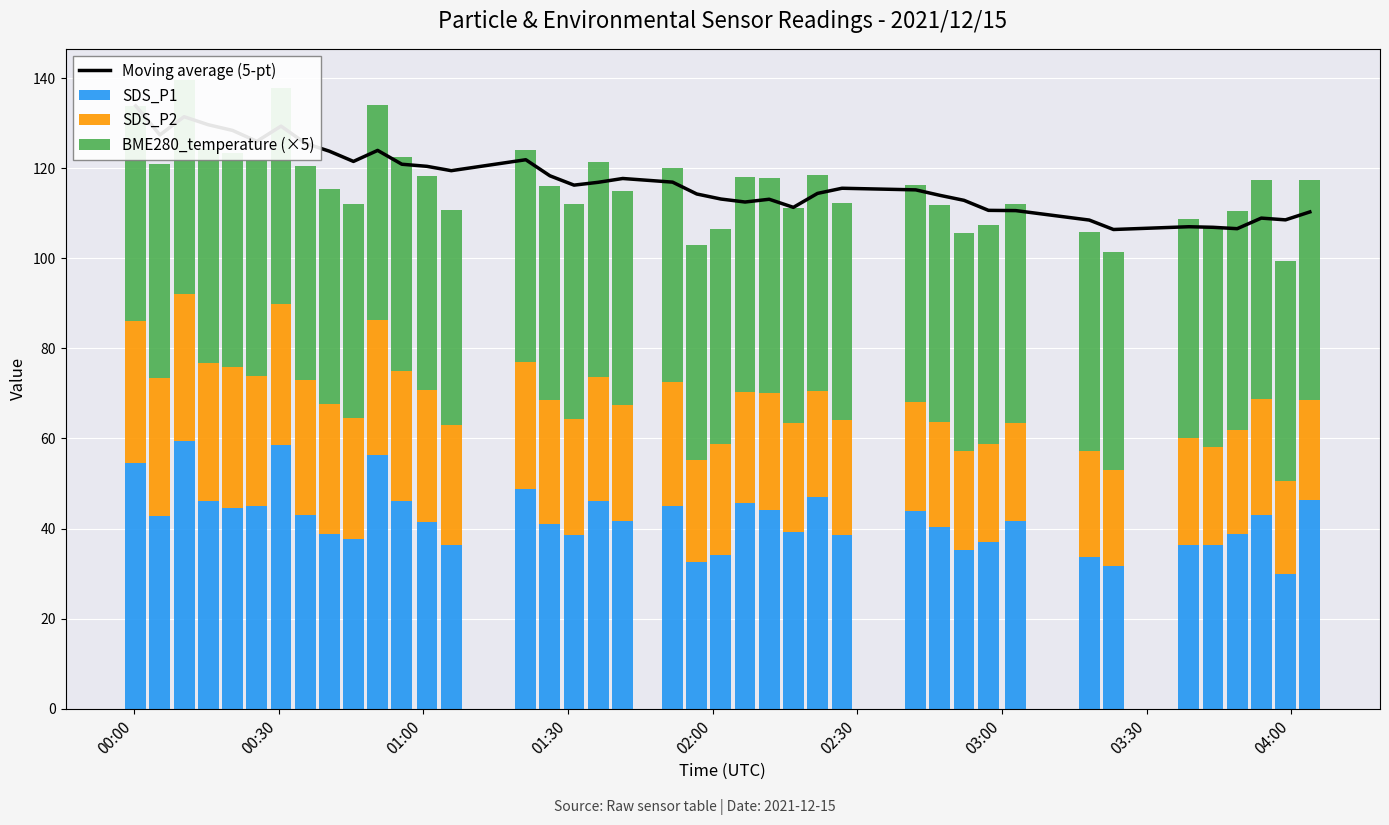

What is the sum of all SDS_P1 values?

1687.7